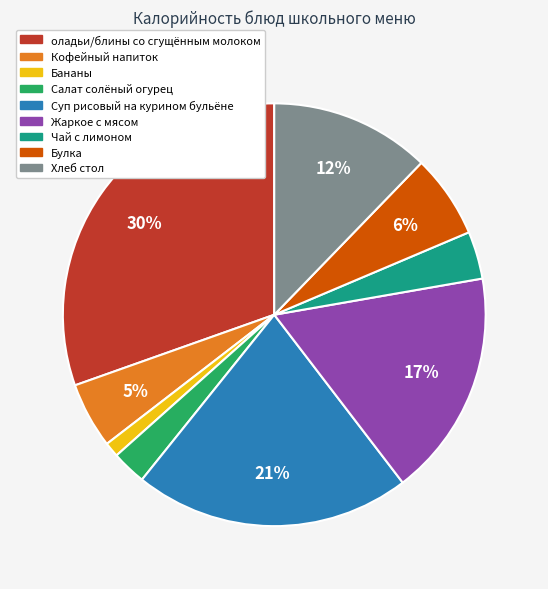

Does any single category account for the majority?

No